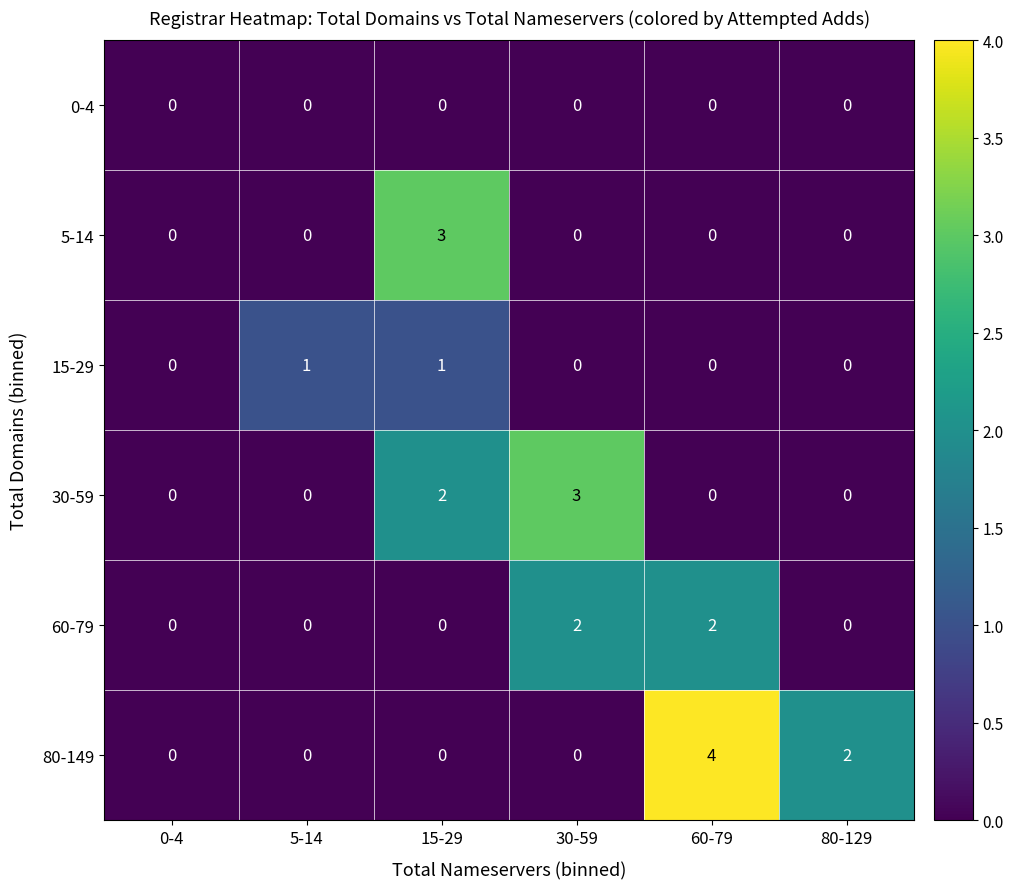

Is it true that 80-149 equals 0 at 30-59?

True